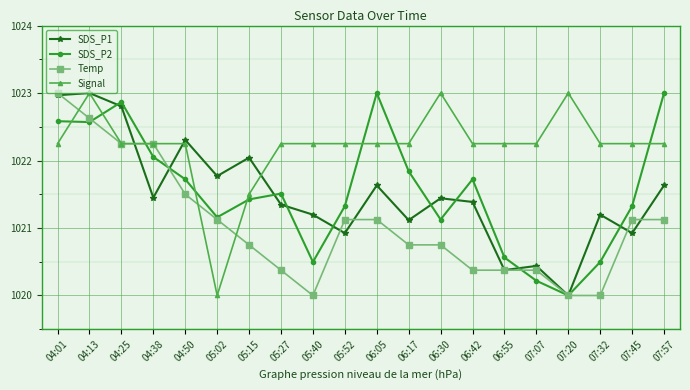

Where does the SDS_P2 series first go above 1021?

04:01